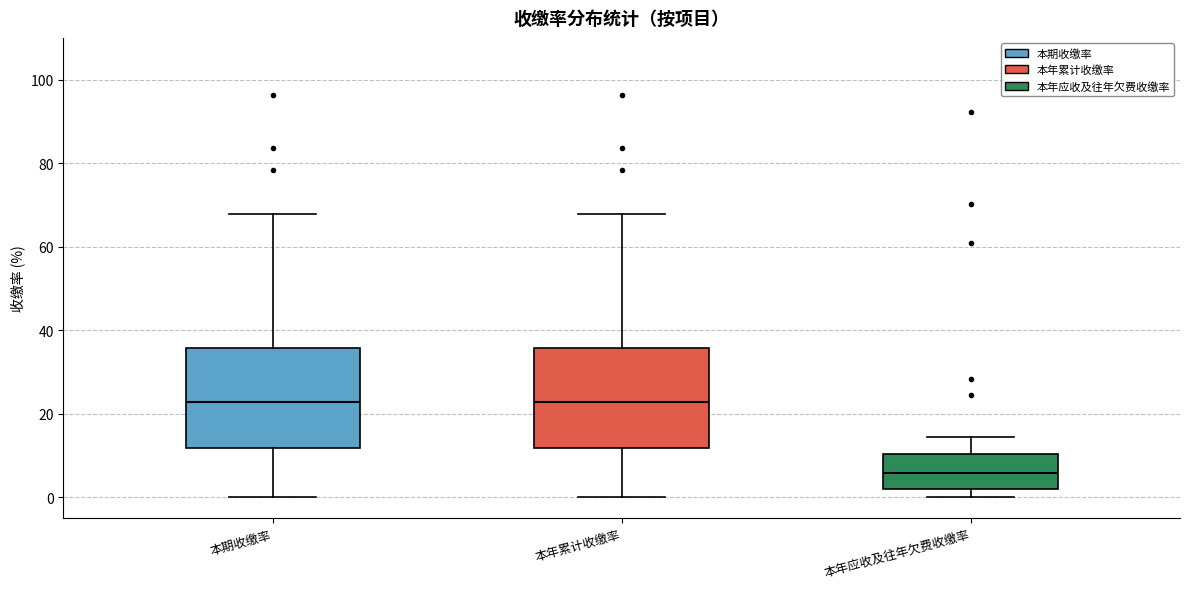

Reading left to right, read every box against the y-axis: the position of its median line, the range the box covers, and the ends of its whiskers. The values are not printed on the chart, so give them approximately, as read against the axis.

本期收缴率: median 22, box 12 to 36, whiskers 0 to 68
本年累计收缴率: median 22, box 12 to 36, whiskers 0 to 68
本年应收及往年欠费收缴率: median 6, box 2 to 10, whiskers 0 to 14